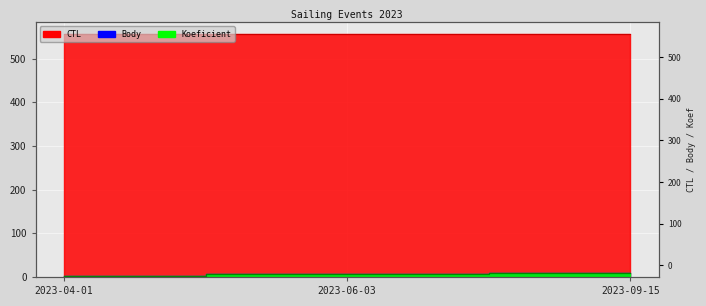

How many Koeficient values are between 3 and 8?

3